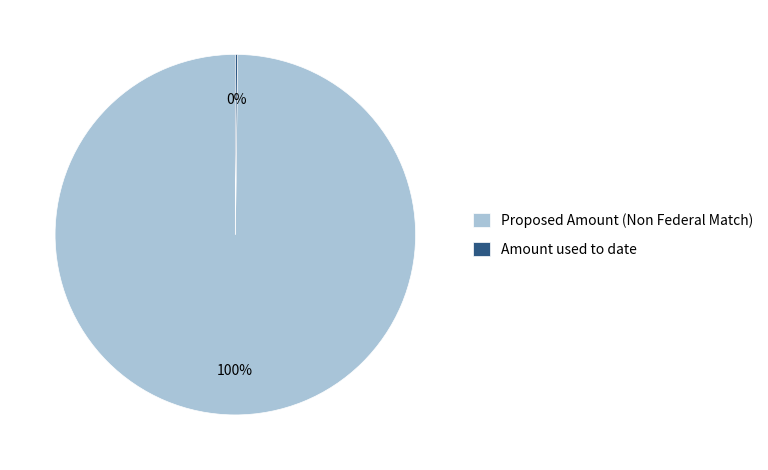

Is it true that Proposed Amount (Non Federal Match) is 100% of the pie?

True